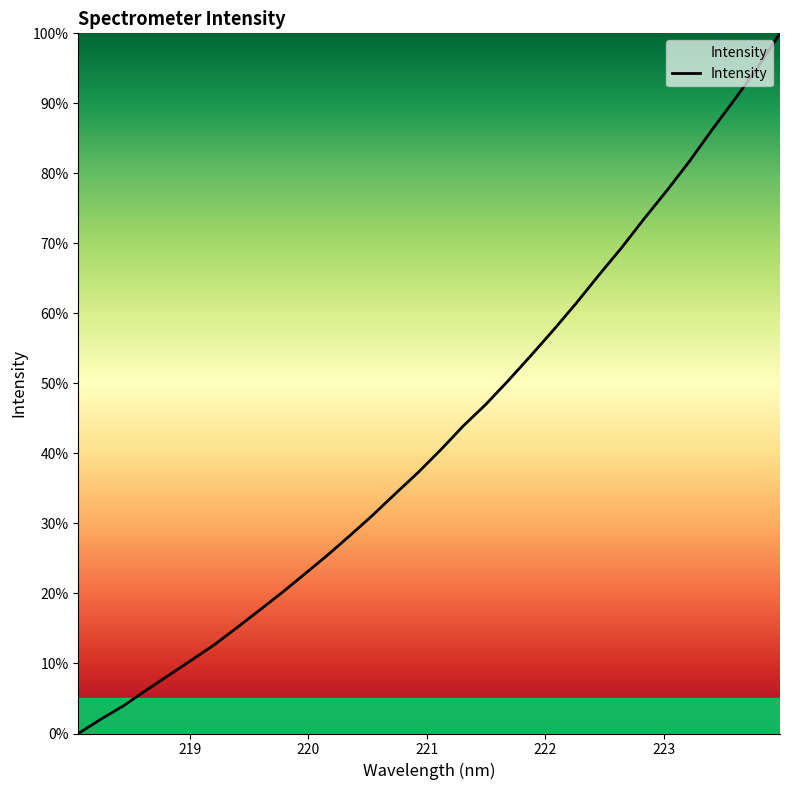

Count the number of data series in this chart.

1